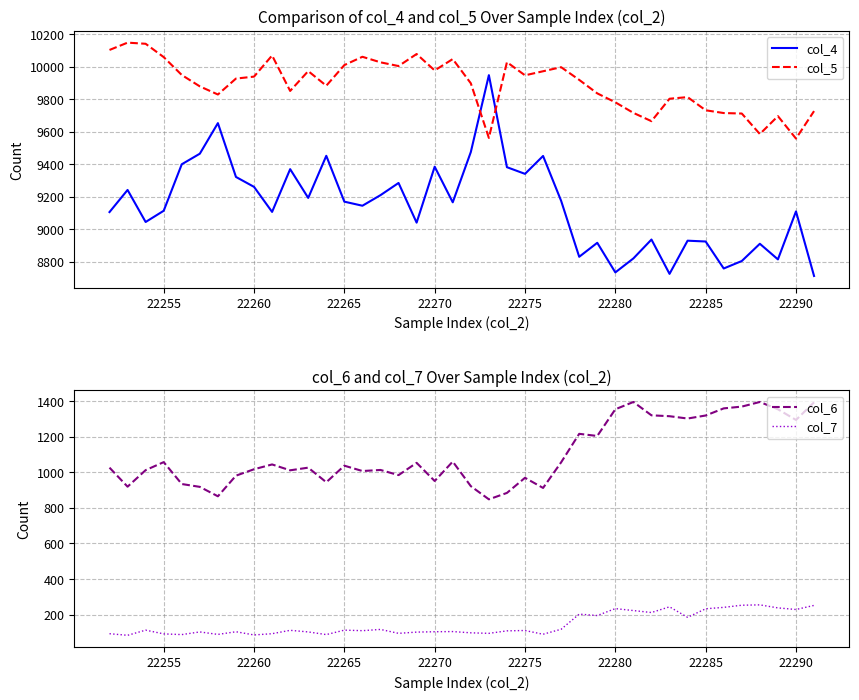

What are all the series names shown in the legend?

col_4, col_5, col_6, col_7